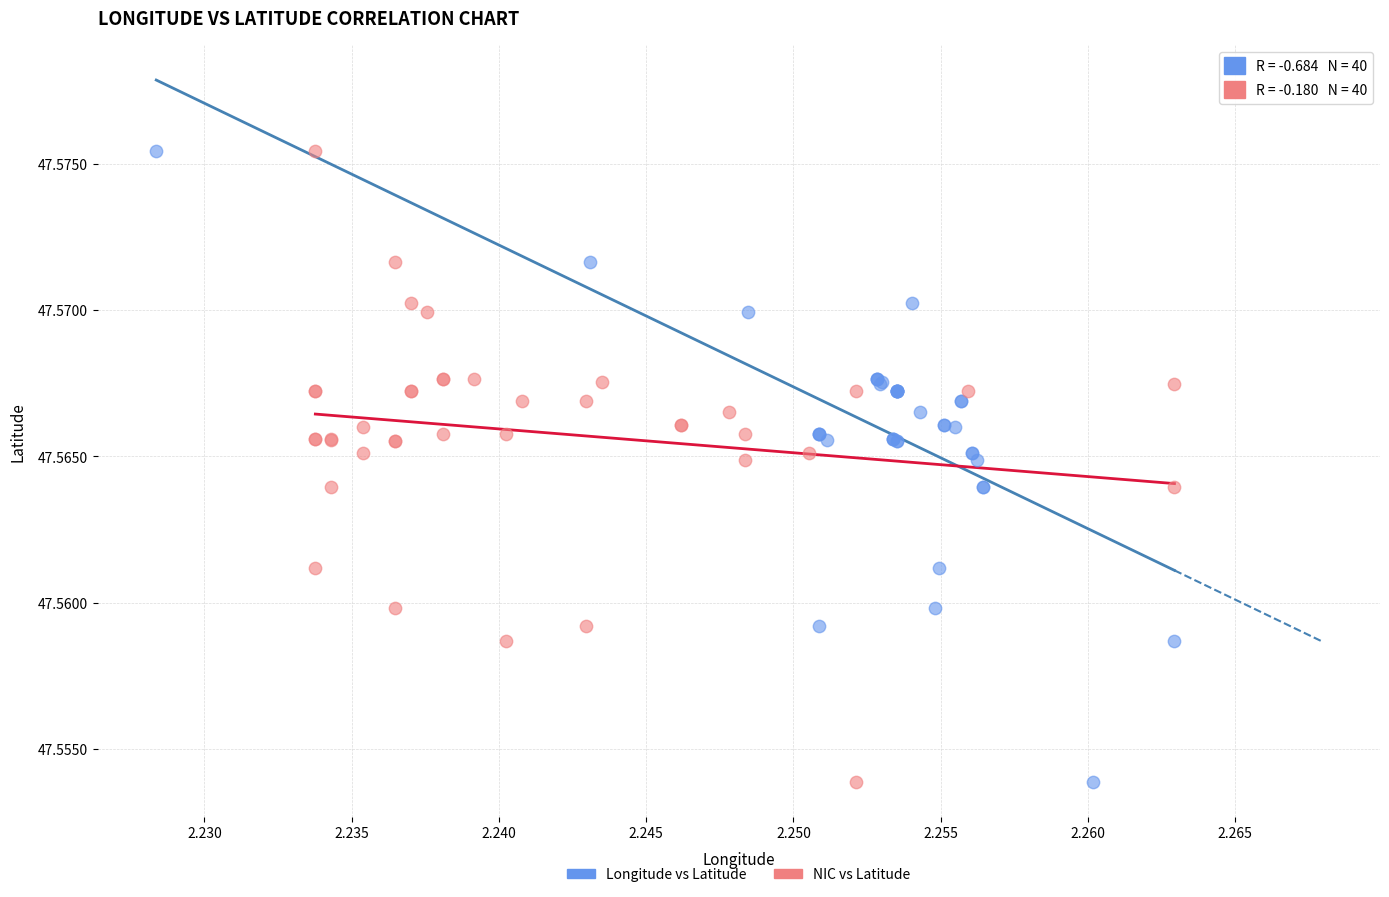

What are all the series names shown in the legend?

Longitude vs Latitude, NIC vs Latitude